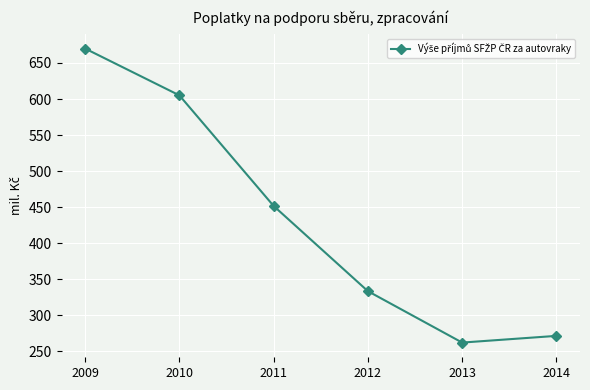

Reading left to right, extract all data points from this chart.

670.0	605.1	451.7	333.5	262.2	271.5